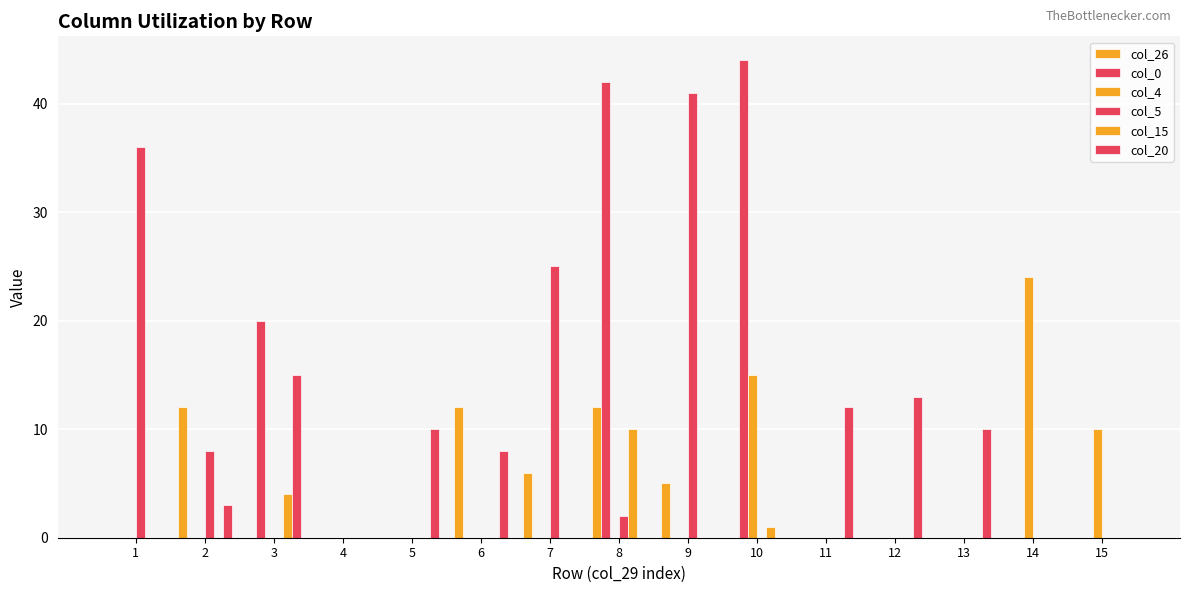

Reading left to right, extract all data points from this chart.

col_26: 1=0	2=12	3=0	4=0	5=0	6=12	7=6	8=12	9=5	10=0	11=0	12=0	13=0	14=0	15=0
col_0: 1=0	2=0	3=20	4=0	5=0	6=0	7=0	8=42	9=0	10=44	11=0	12=0	13=0	14=0	15=0
col_4: 1=0	2=0	3=0	4=0	5=0	6=0	7=0	8=0	9=0	10=15	11=0	12=0	13=0	14=24	15=10
col_5: 1=36	2=8	3=0	4=0	5=0	6=0	7=25	8=2	9=41	10=0	11=0	12=0	13=0	14=0	15=0
col_15: 1=0	2=0	3=4	4=0	5=0	6=0	7=0	8=10	9=0	10=1	11=0	12=0	13=0	14=0	15=0
col_20: 1=0	2=3	3=15	4=0	5=10	6=8	7=0	8=0	9=0	10=0	11=12	12=13	13=10	14=0	15=0